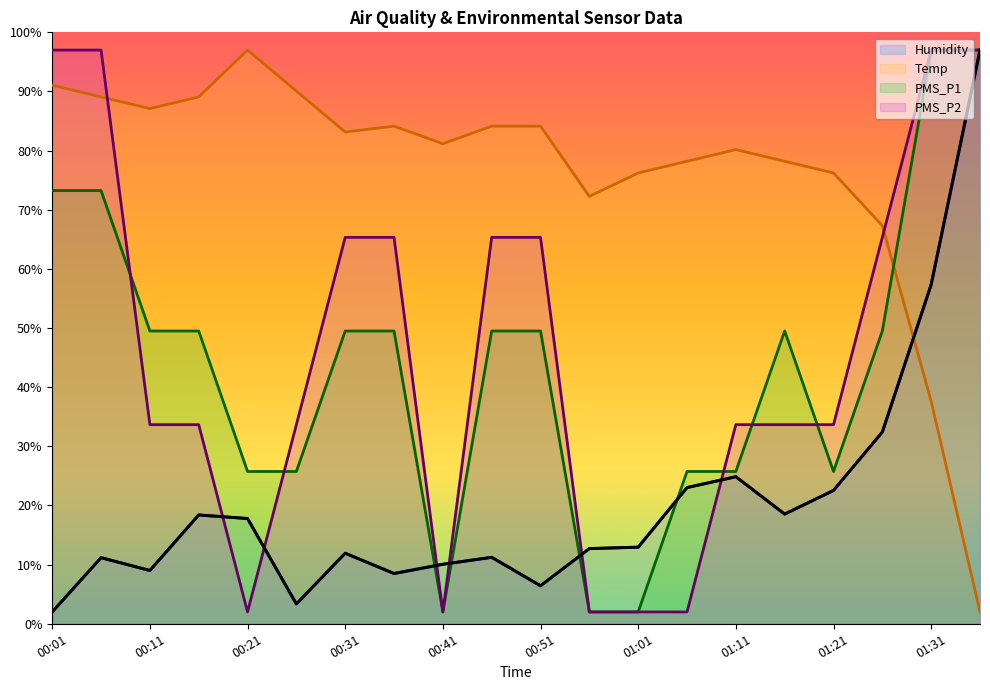

Is it true that Humidity equals 24.9 at 01:11?

True